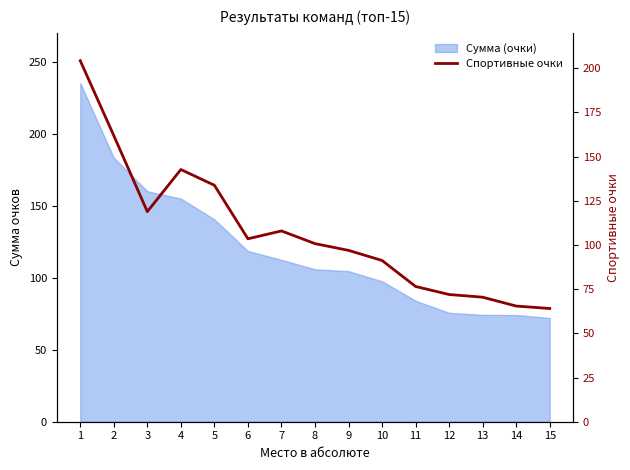

How many lines are shown in the chart?

1